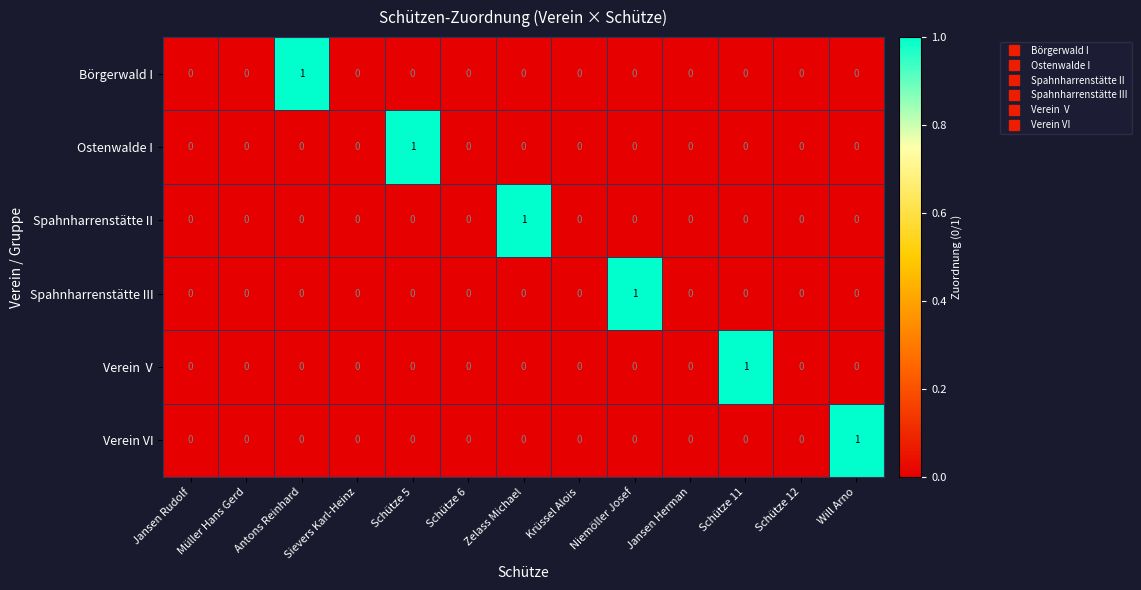

How many Spahnharrenstätte III values are between 0 and 1?

13